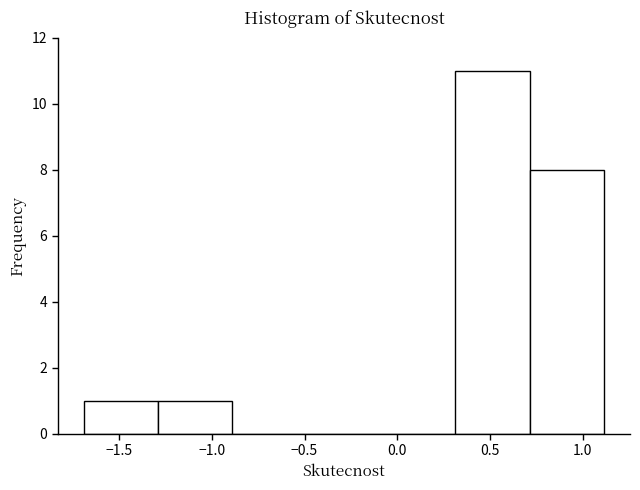

Reading left to right, list every bar in this chart as the range it spans on the x-axis followed by its height. Neither the bar edges nor the heights are printed on the chart, so give them approximately, as read against the axes.

-1.7 to -1.3: 1
-1.3 to -0.9: 1
-0.9 to -0.5: 0
-0.5 to -0.1: 0
-0.1 to 0.3: 0
0.3 to 0.7: 11
0.7 to 1.1: 8